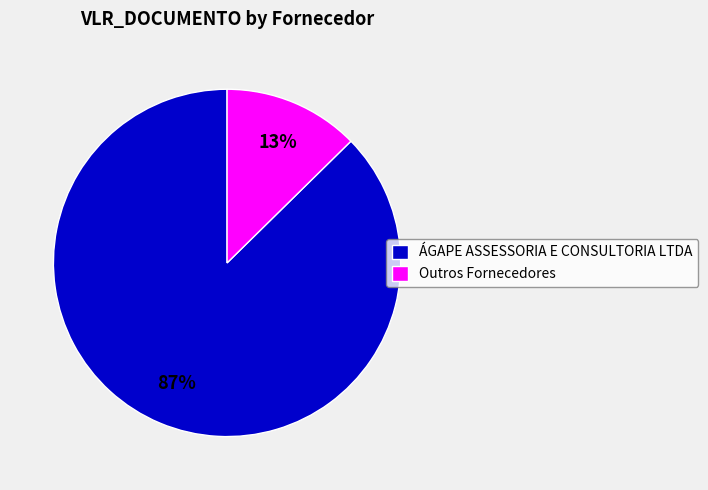

Is the sum of Outros Fornecedores and ÁGAPE ASSESSORIA E CONSULTORIA LTDA greater than half?

Yes